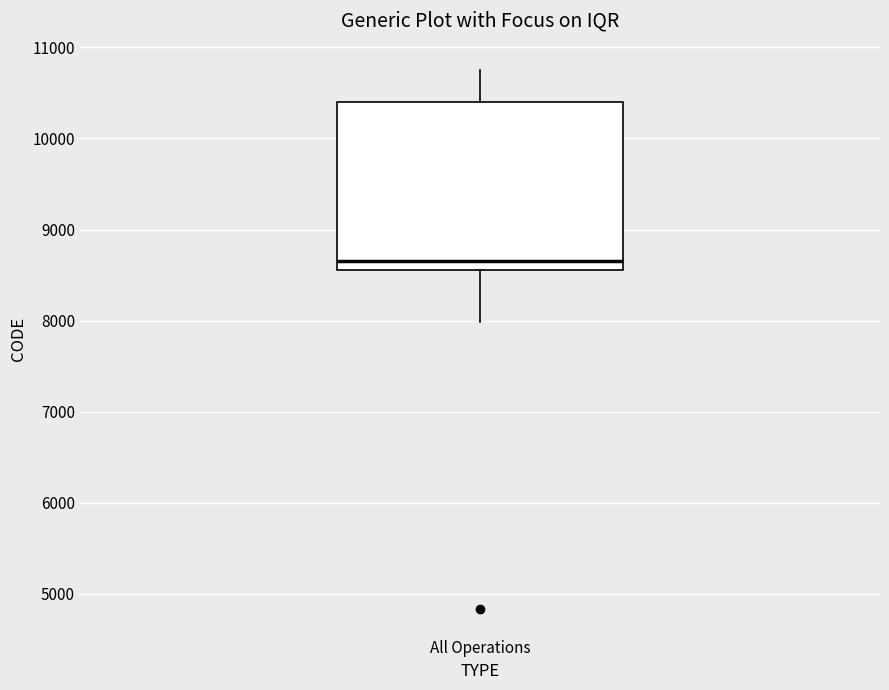

Transcribe this box plot: give where the median line is, the range the box spans, and where the two whiskers end, as read against the y-axis. The values are not printed on the chart, so give them approximately, as read against the axis.

median 8700, box 8600 to 10400, whiskers 8000 to 10800